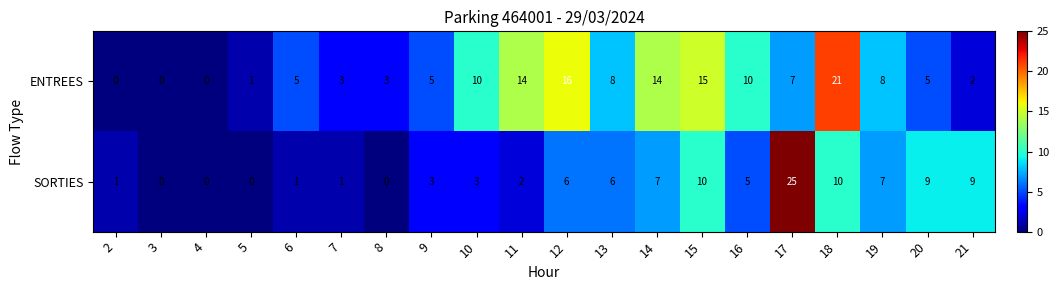

True or false: ENTREES has a value of 16 at 12.

True